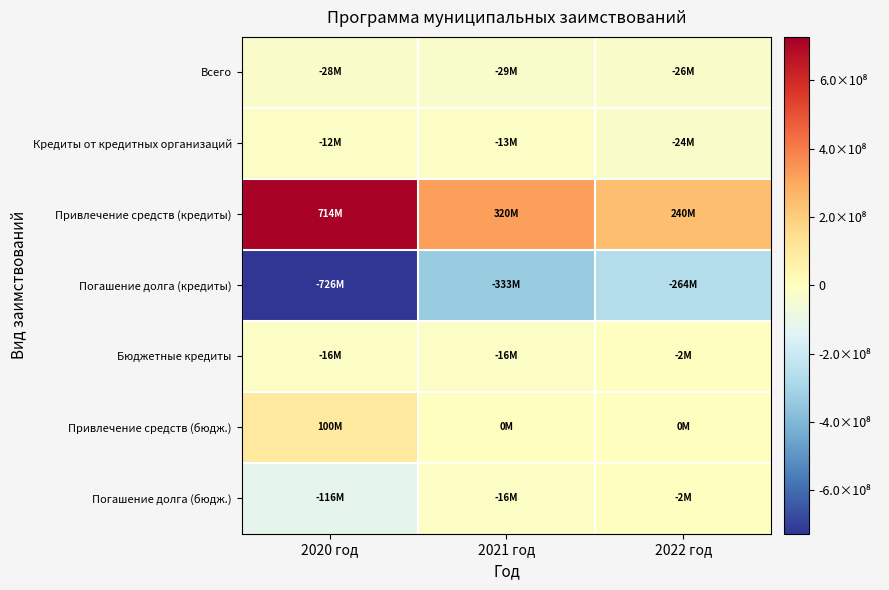

Rank the series by their maximum value, from lowest to highest.

Погашение долга (кредиты), Всего, Кредиты от кредитных организаций, Бюджетные кредиты, Погашение долга (бюдж.), Привлечение средств (бюдж.), Привлечение средств (кредиты)